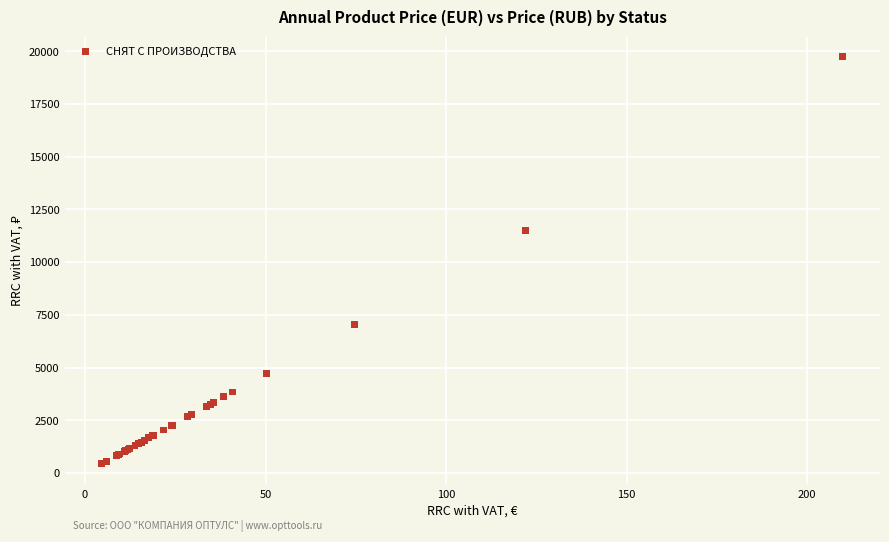

What Y value in the scatter plot is closest to 10080?

11478.3